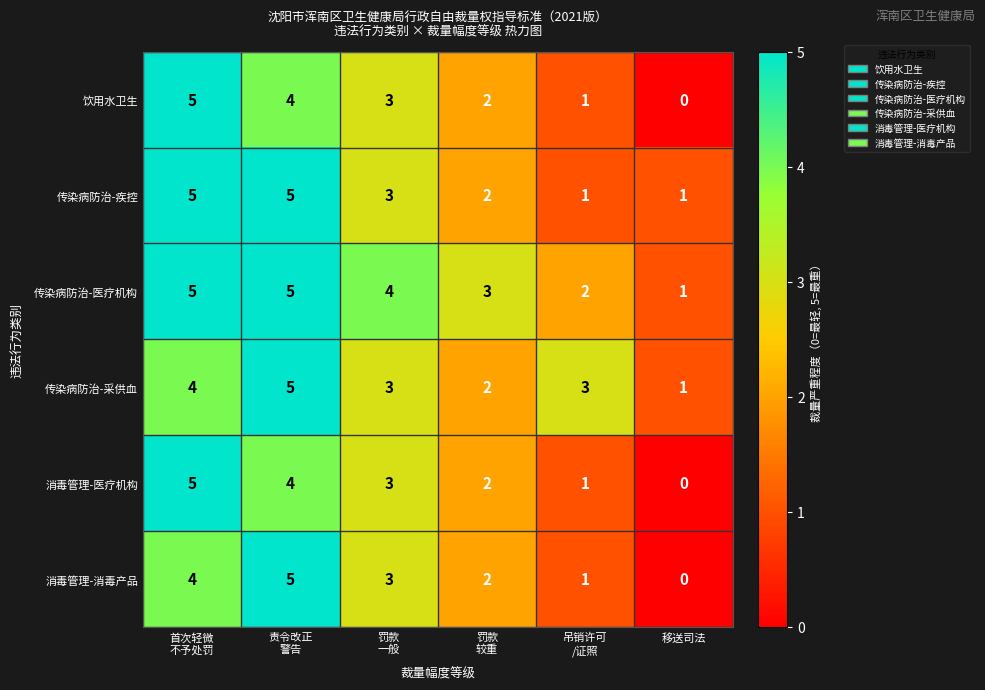

At which category does the chart reach its minimum across all series?

移送司法